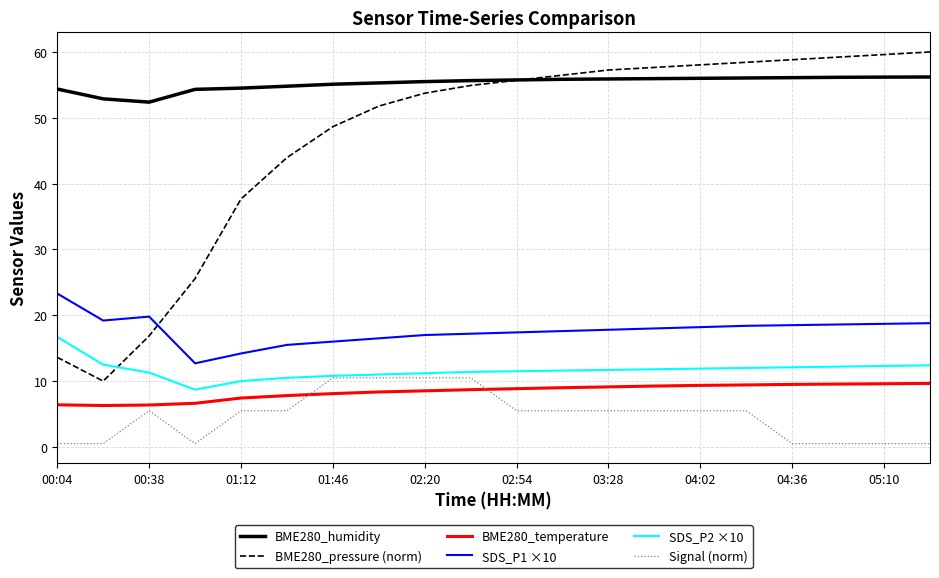

True or false: BME280_pressure (norm) and SDS_P2 ×10 cross at least once.

True